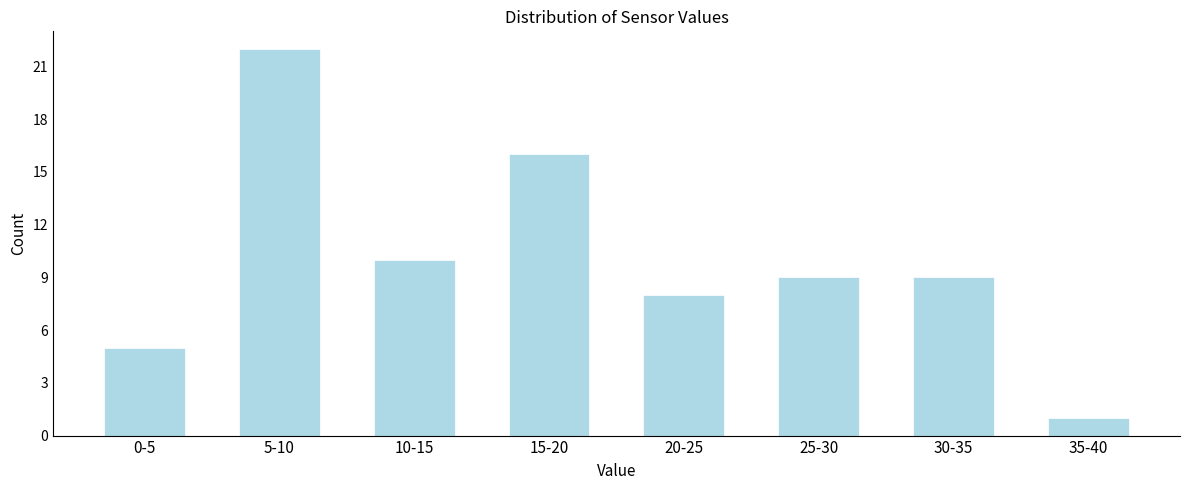

Reading left to right, what are all the values shown in this chart?

0-5=5	5-10=22	10-15=10	15-20=16	20-25=8	25-30=9	30-35=9	35-40=1